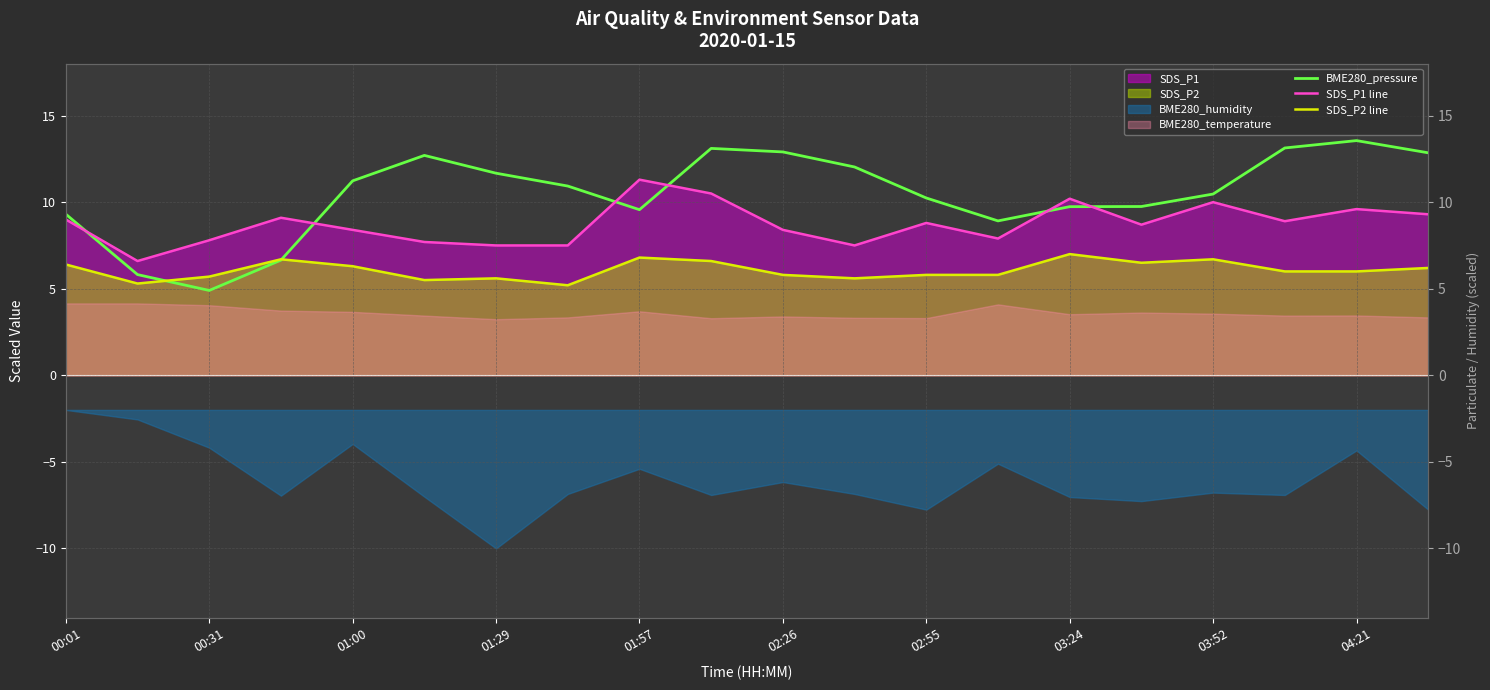

What is the sum of all SDS_P1 line values?

174.7